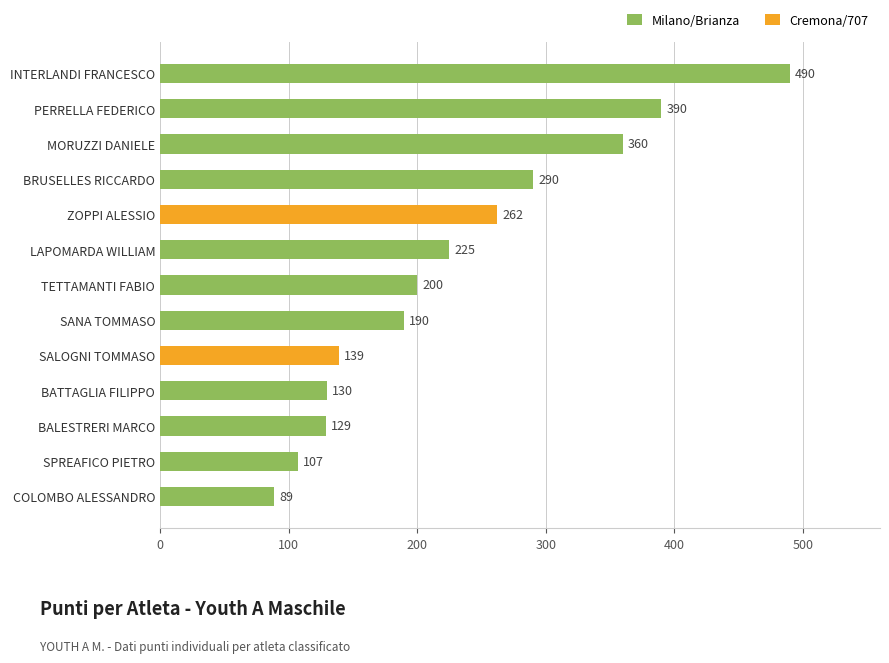

Reading bottom to top, transcribe all the data shown in this chart.

COLOMBO ALESSANDRO=89	SPREAFICO PIETRO=107	BALESTRERI MARCO=129	BATTAGLIA FILIPPO=130	SALOGNI TOMMASO=139	SANA TOMMASO=190	TETTAMANTI FABIO=200	LAPOMARDA WILLIAM=225	ZOPPI ALESSIO=262	BRUSELLES RICCARDO=290	MORUZZI DANIELE=360	PERRELLA FEDERICO=390	INTERLANDI FRANCESCO=490